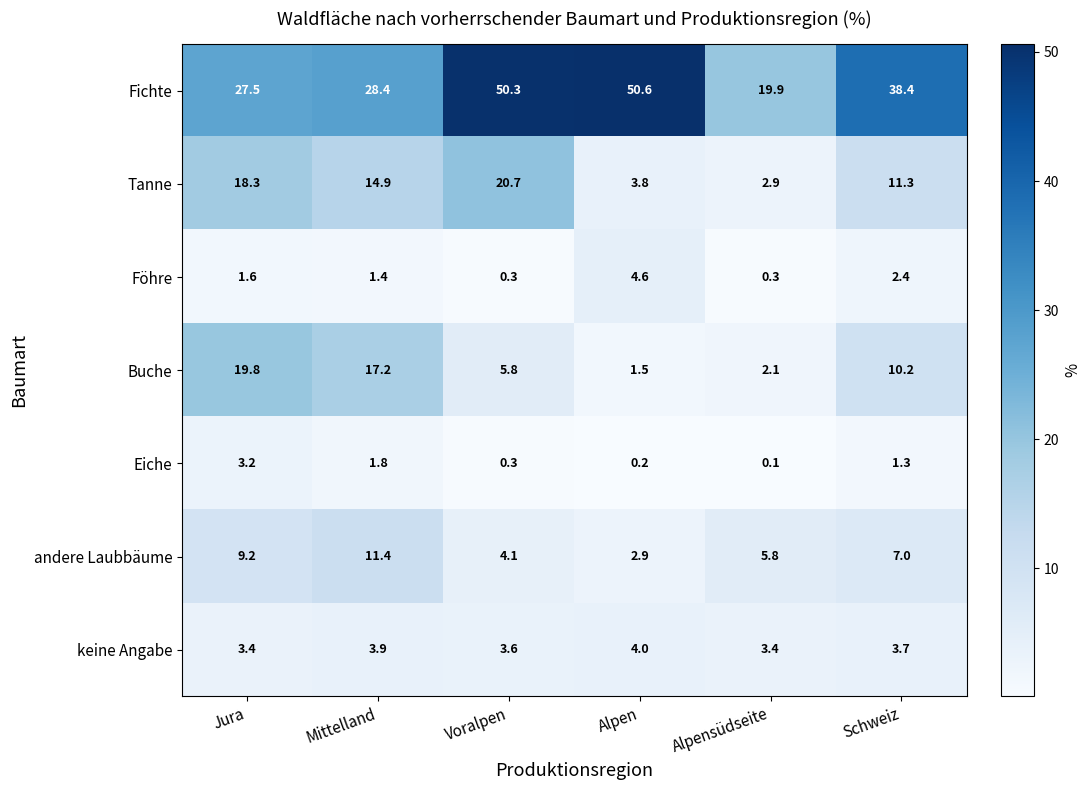

Between Mittelland and Voralpen, which series saw the biggest shift?

Fichte